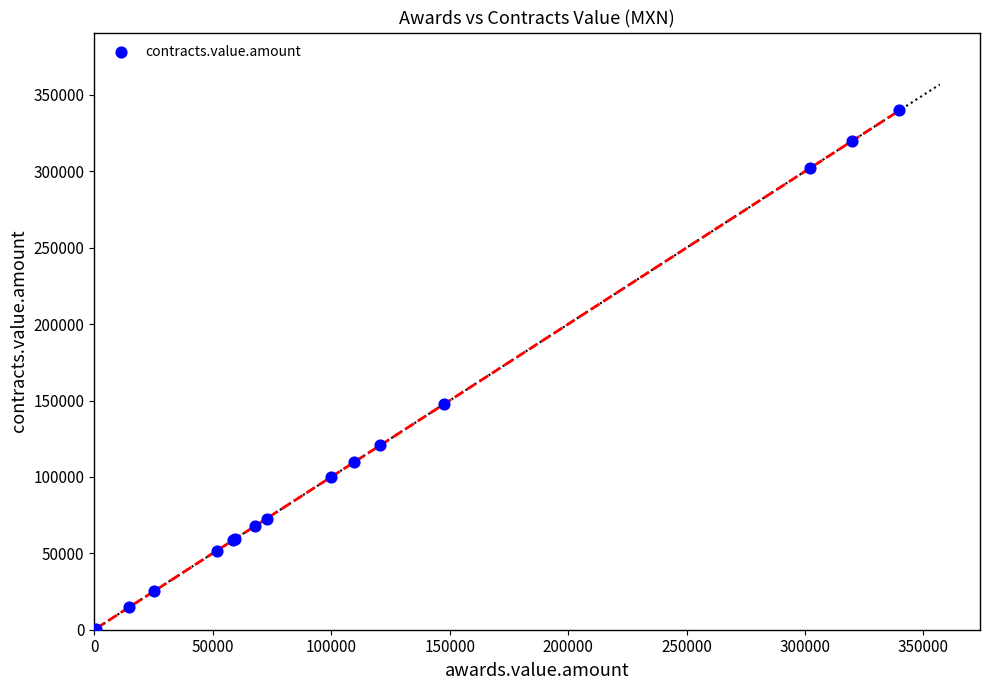

What Y value in the scatter plot is closest to 170295?

147660